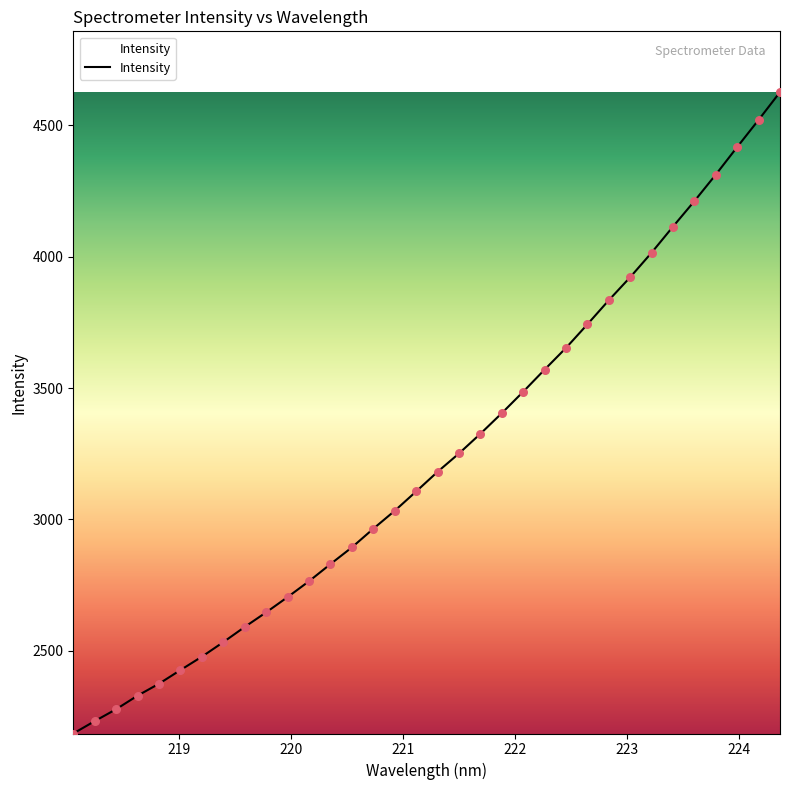

What is the difference between the maximum and minimum values?

2440.9